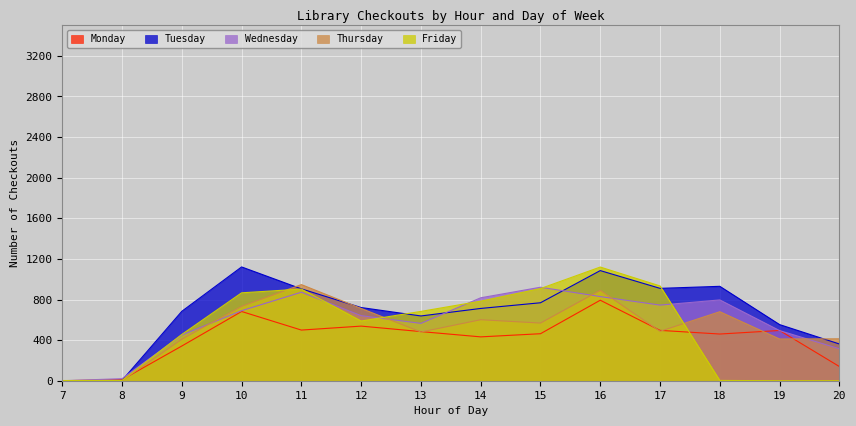

Which has a higher value, 20 or 19?

19